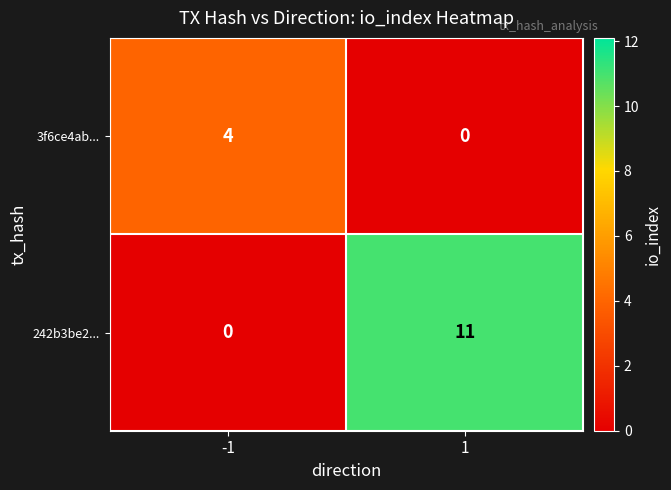

What is the spread (max minus min) of values at 1?

11